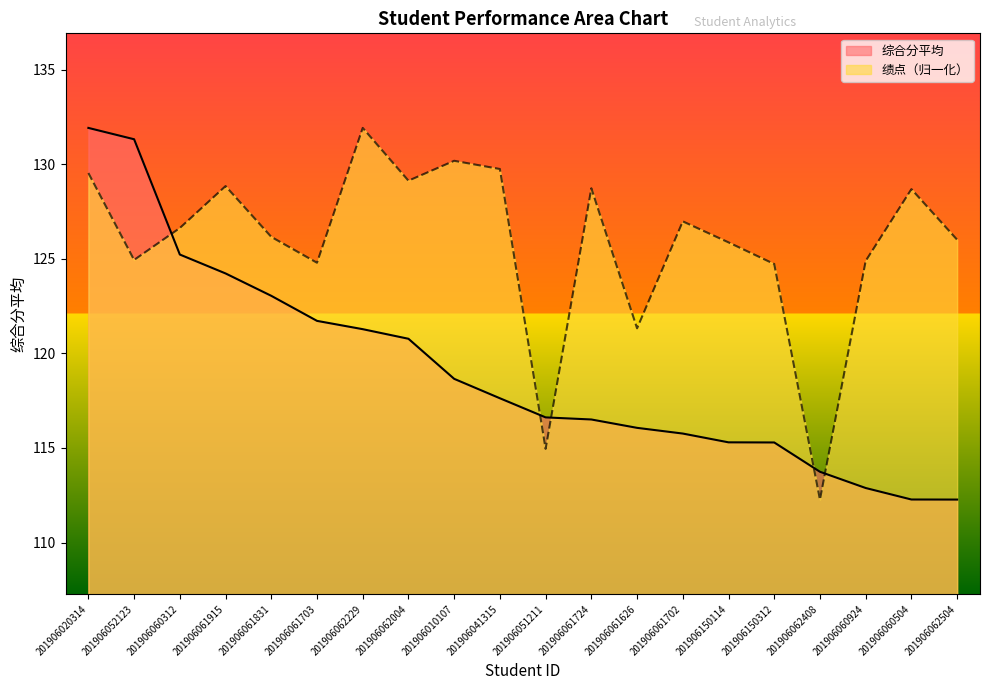

Which series has the largest total across all categories?

绩点（归一化）